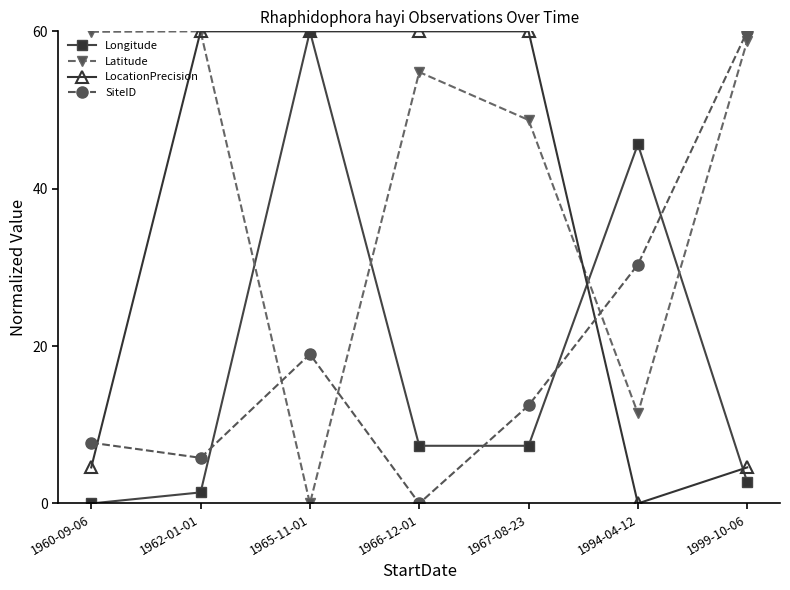

Does the chart display data point markers on the line(s)?

Yes